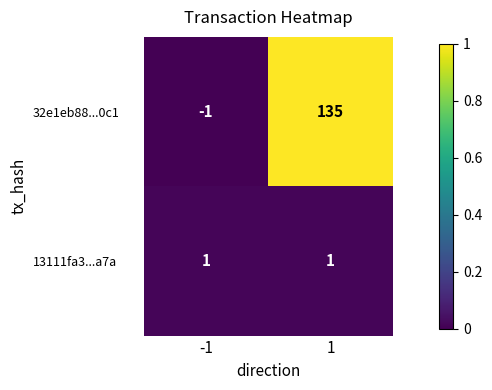

At 1, list the series in order from largest to smallest.

32e1eb88...0c1, 13111fa3...a7a